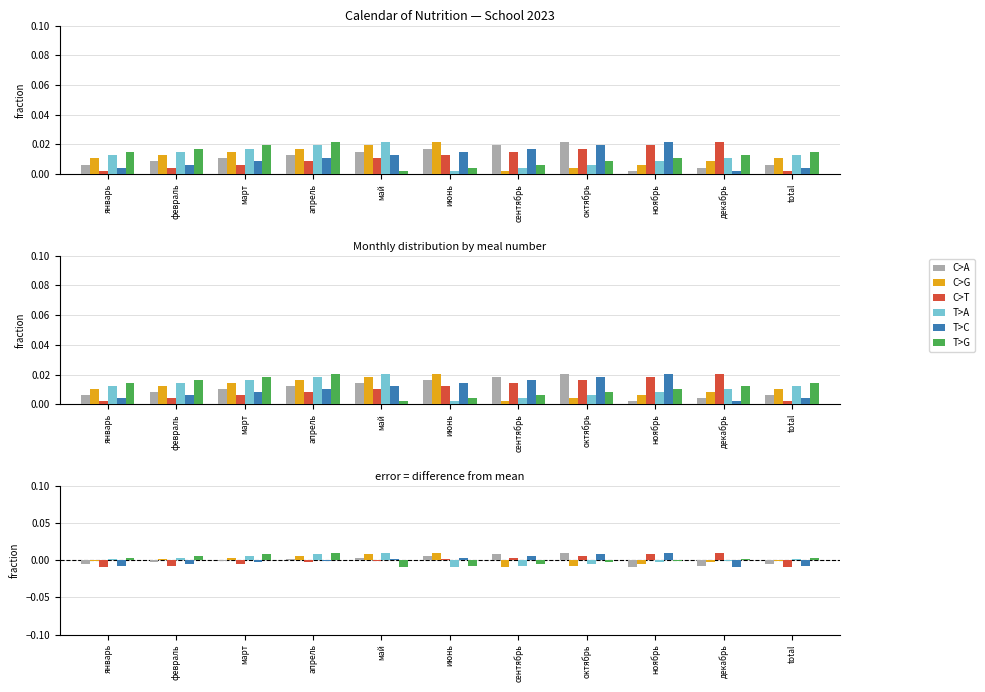

Which series has the largest total across all categories?

T>G